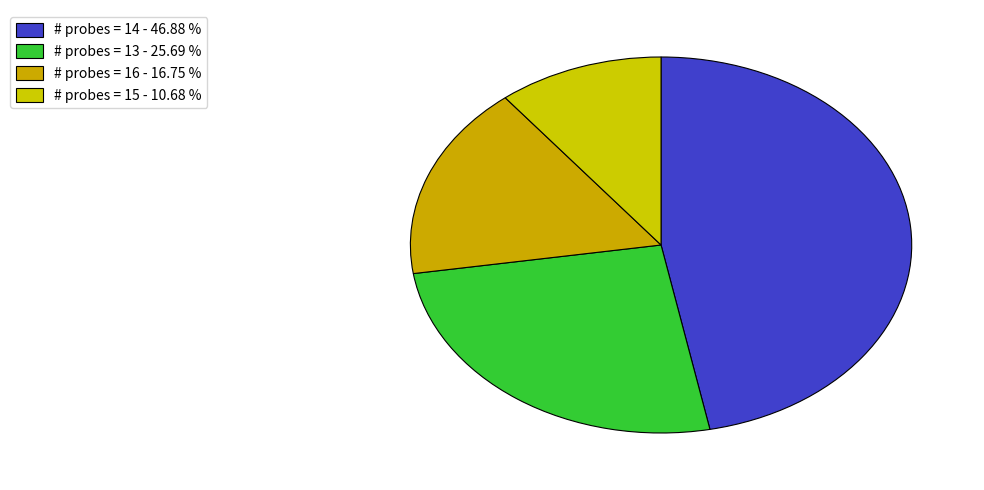

How many slices are in this pie chart?

4